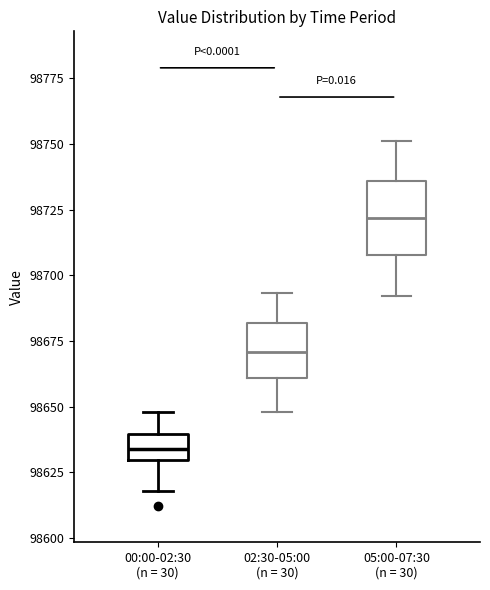

Which box has the lowest median line?

00:00-02:30 (n = 30)